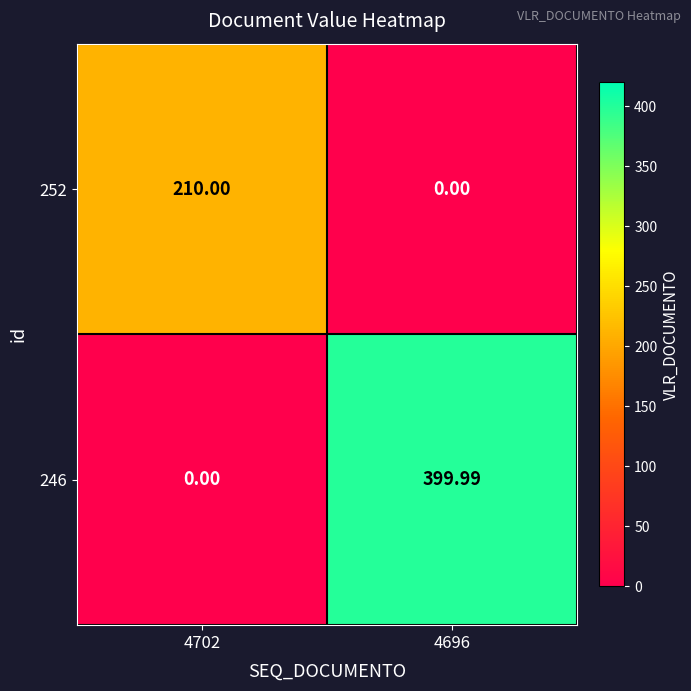

Is the value of 246 at 4696 greater than the value of 252 at 4702?

Yes